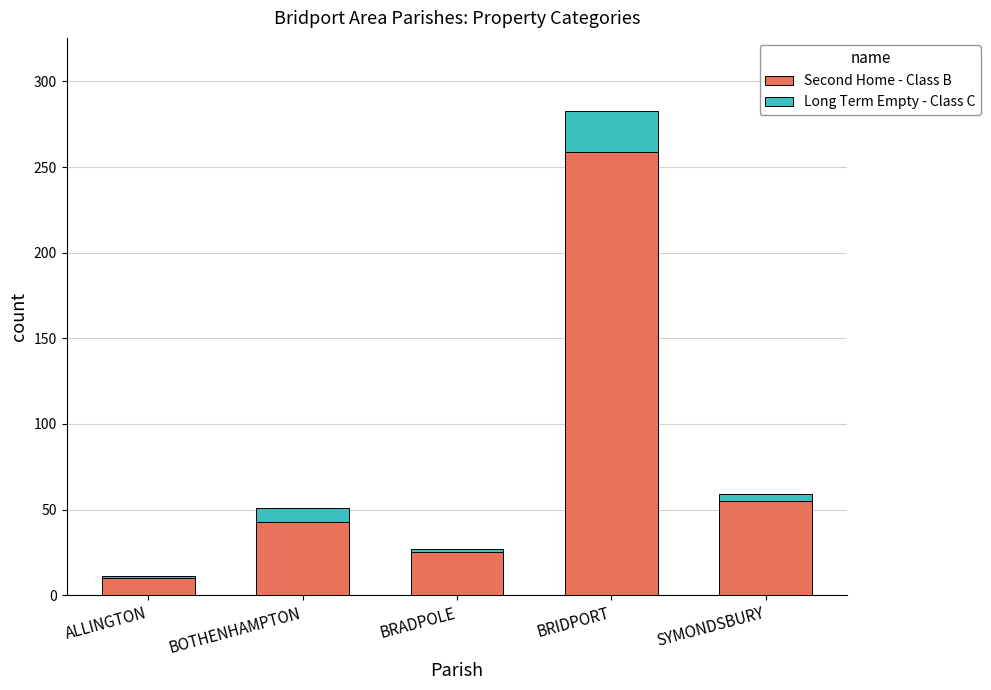

Where is Second Home - Class B nearest to the value 134?

SYMONDSBURY